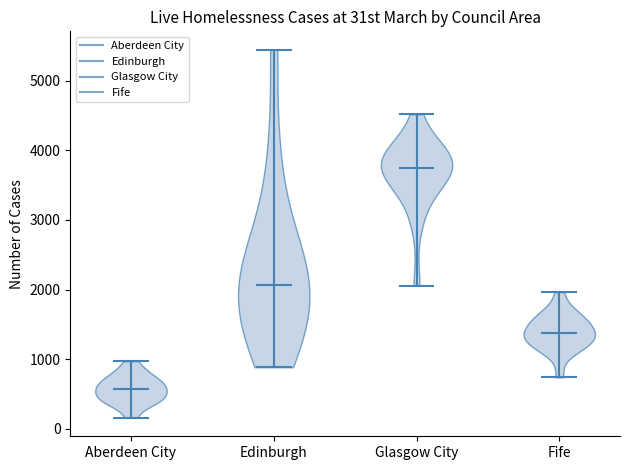

Reading left to right, read every violin against the y-axis: where its median line is, and the lowest and highest points it reaches. The values are not printed on the chart, so give them approximately, as read against the axis.

Aberdeen City: median line 600, lowest point 200, highest point 1000
Edinburgh: median line 2100, lowest point 900, highest point 5400
Glasgow City: median line 3700, lowest point 2100, highest point 4500
Fife: median line 1400, lowest point 700, highest point 2000